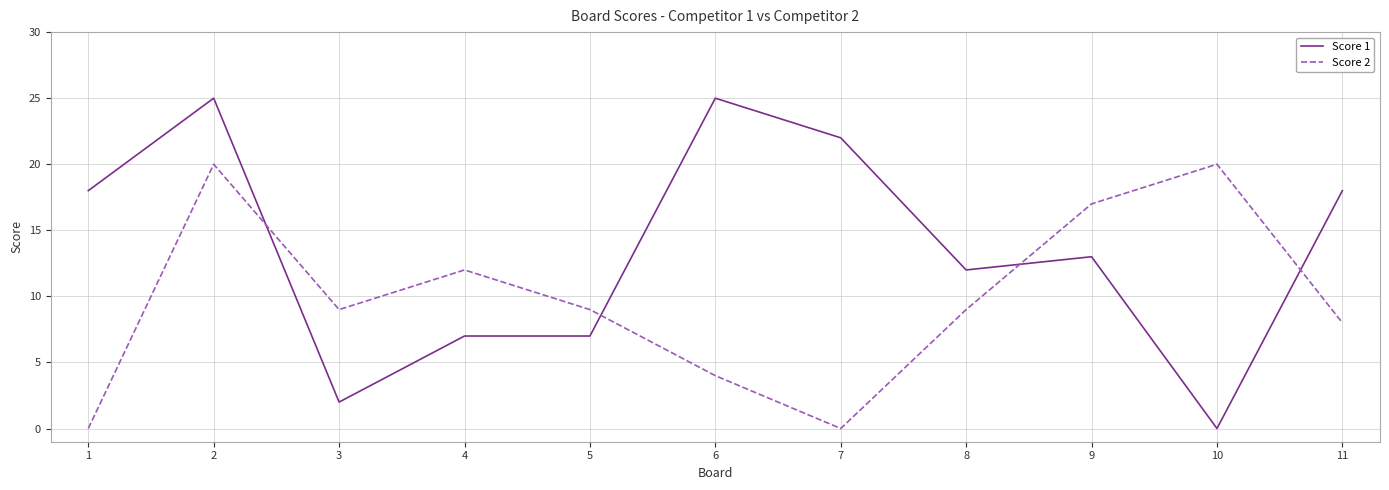

Which series has the largest total across all categories?

Score 1